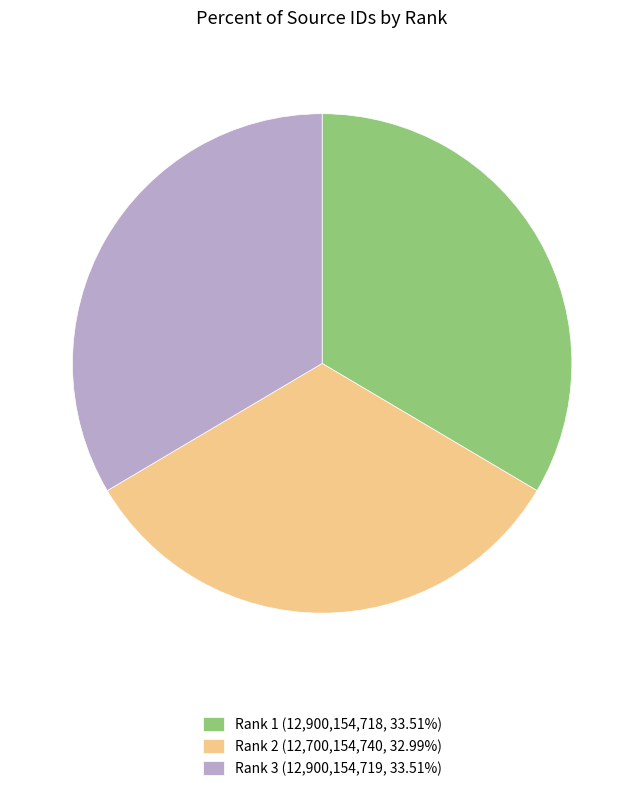

Approximately how many times larger is the value at Rank 1 (12,900,154,718, 33.51%) compared to Rank 2 (12,700,154,740, 32.99%)?

1.0